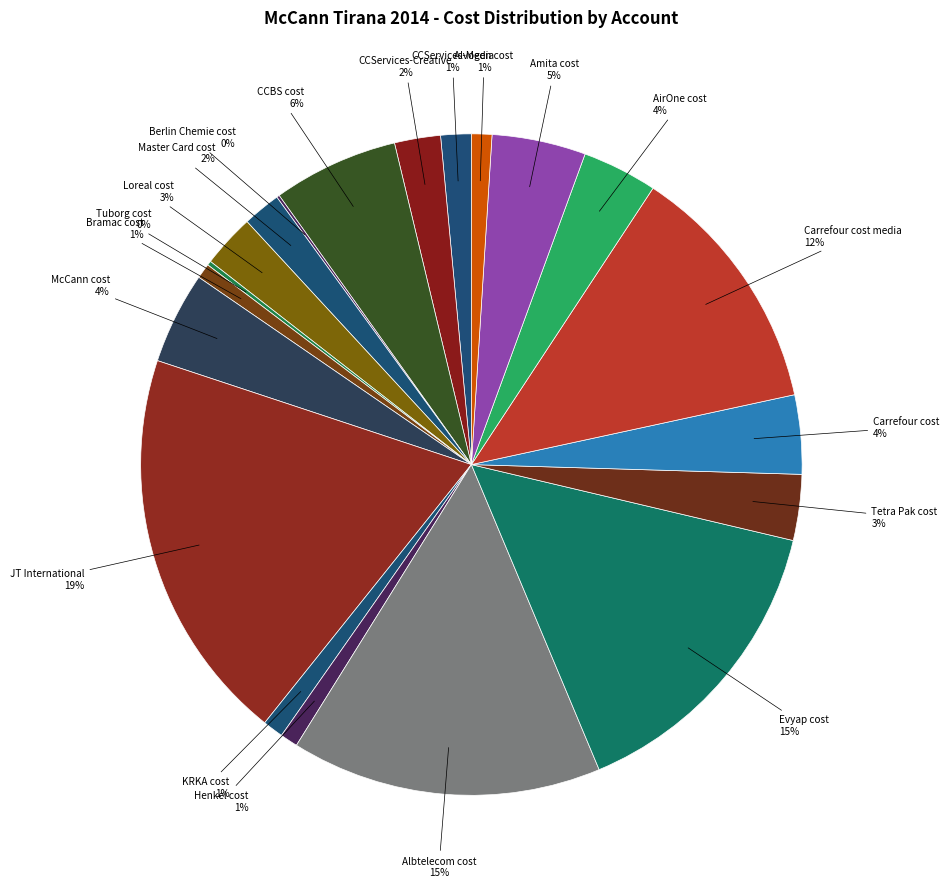

Which has a higher value, Evyap cost or Bramac cost?

Evyap cost